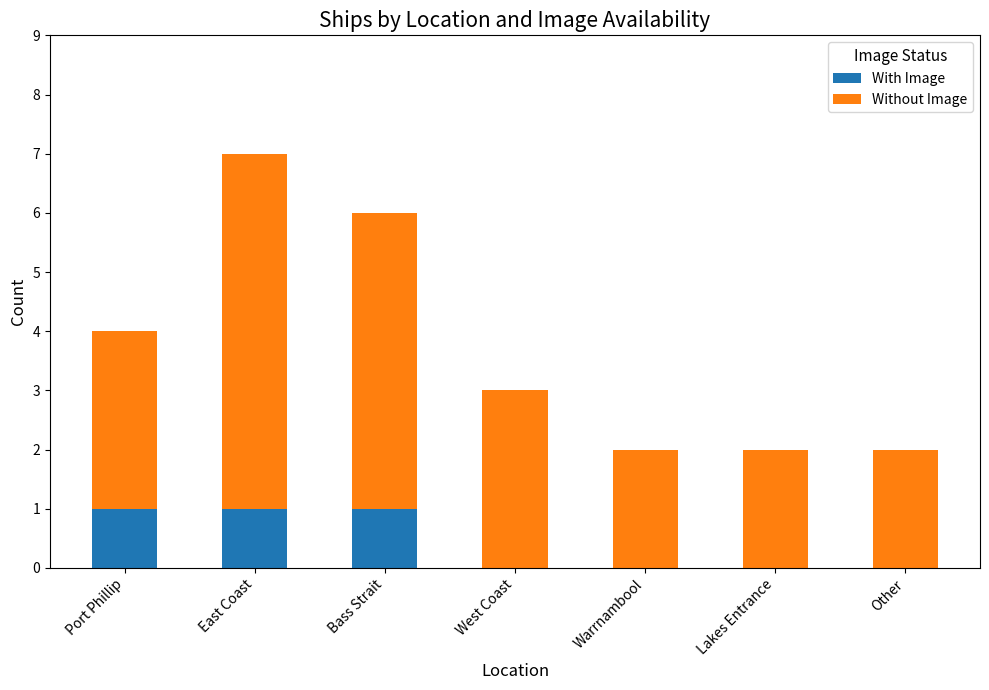

The value of With Image at Port Phillip is 1. True or false?

True